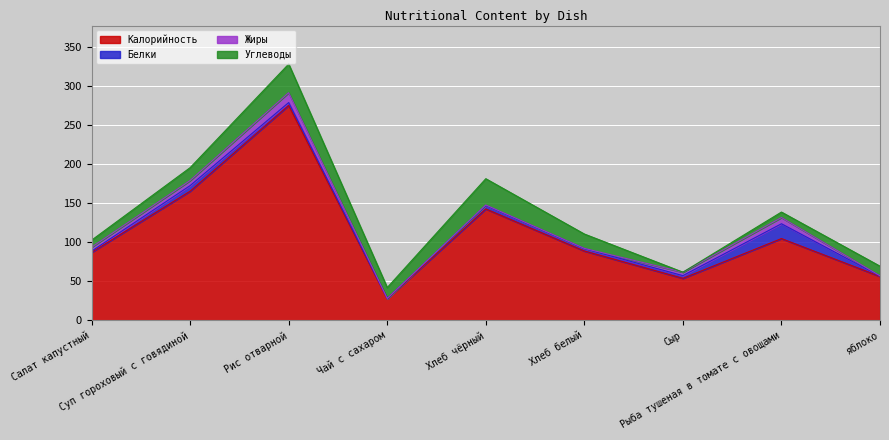

At which category does Белки reach its first local peak?

Суп гороховый с говядиной